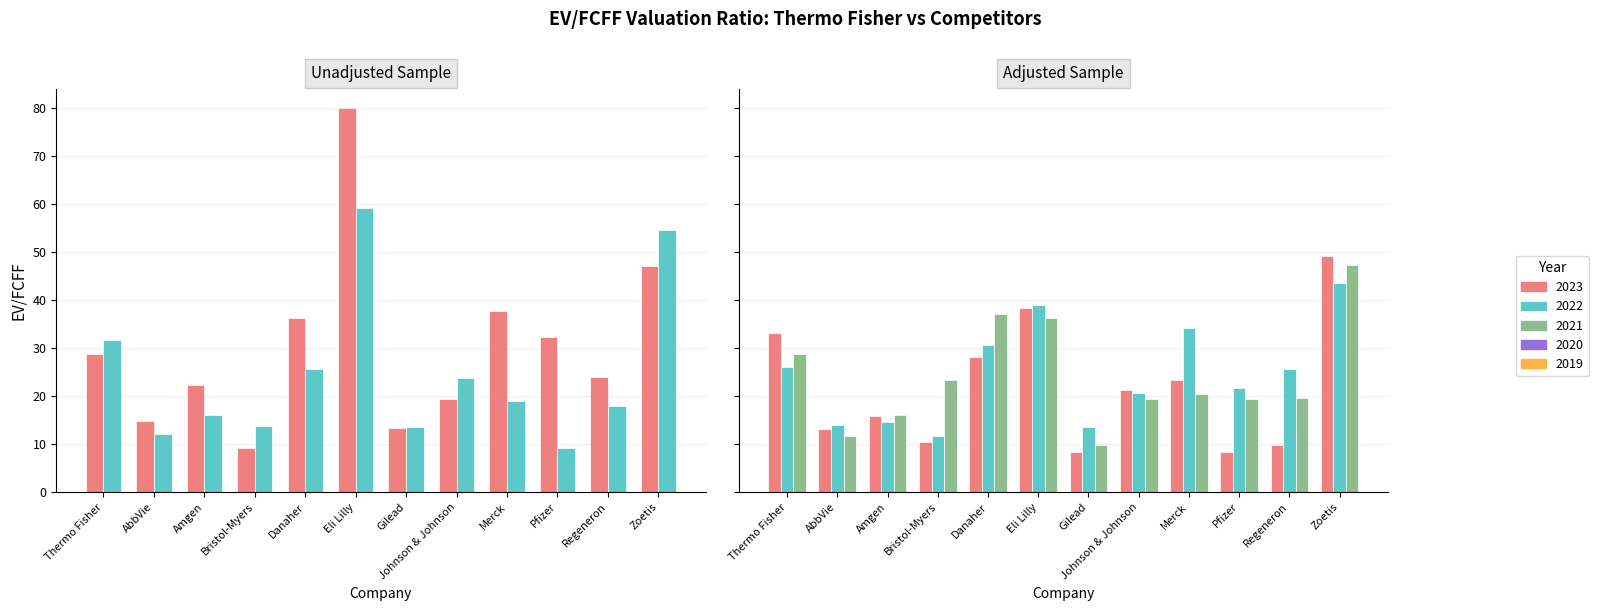

What is the spread (max minus min) of values at Merck?

15.0